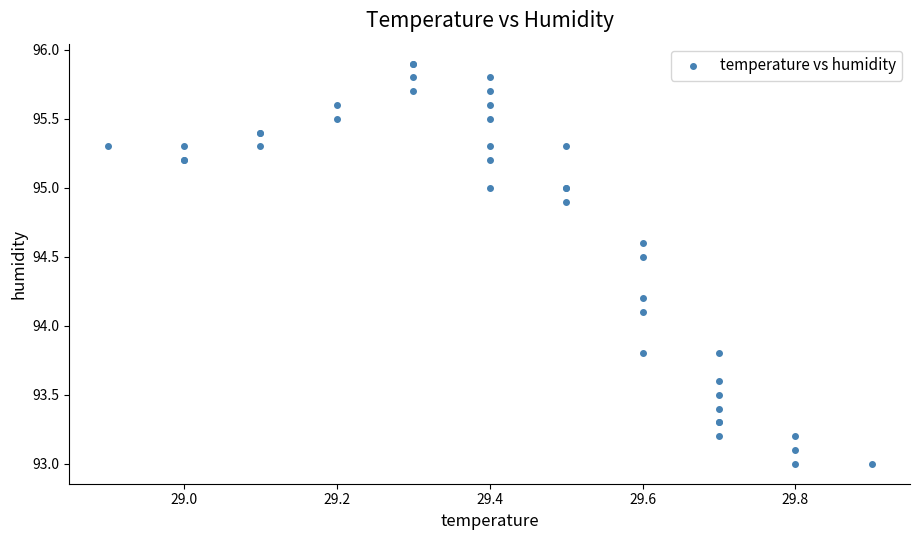

What Y value in the scatter plot is closest to 94?

94.1